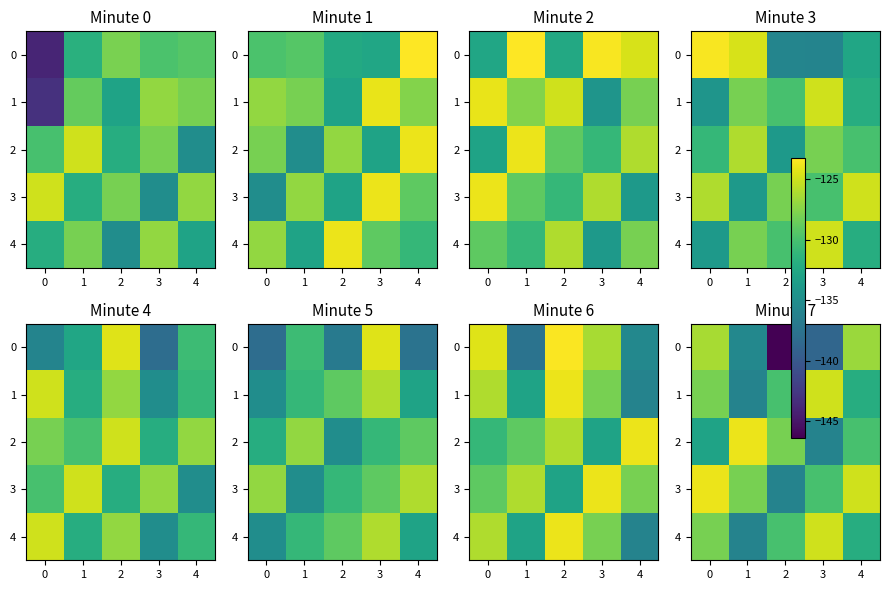

What is the difference between the maximum and second lowest values in the 0 series?

12.4